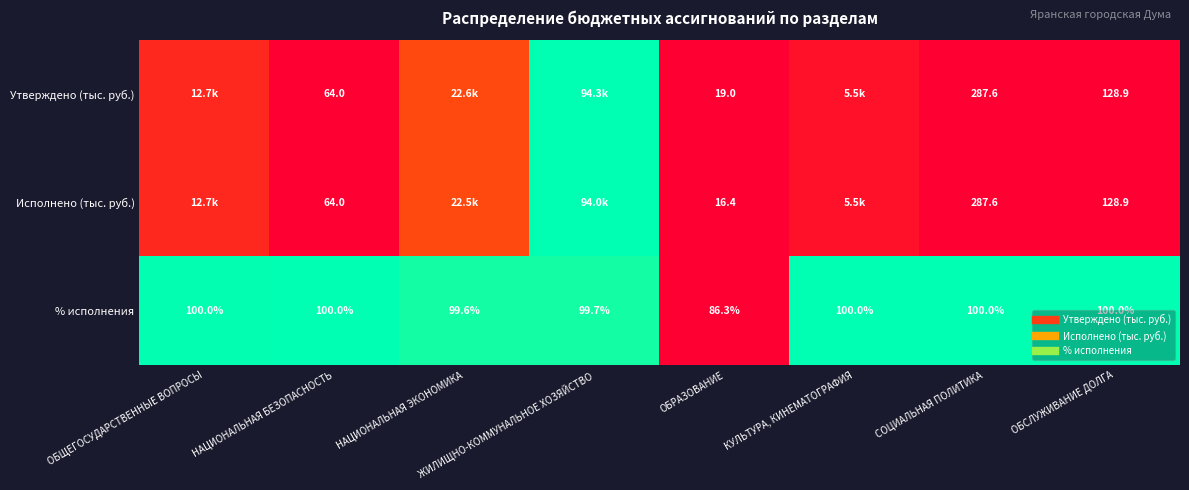

At which label is Утверждено (тыс. руб.) closest to 0?

ОБРАЗОВАНИЕ